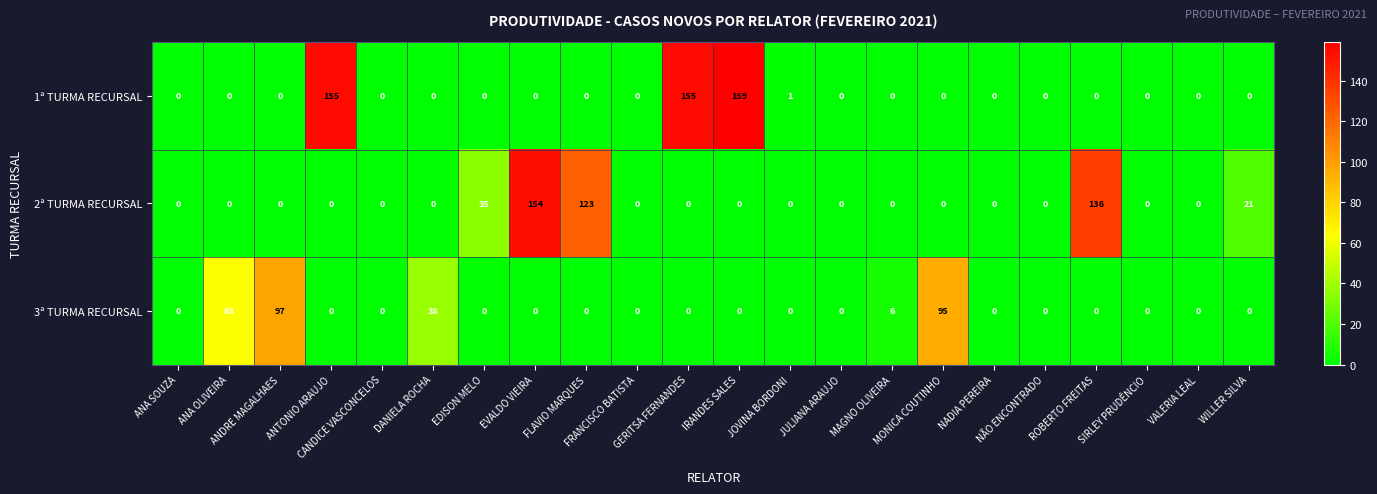

What is the difference between the second highest and second lowest values in the 1ª TURMA RECURSAL series?

155